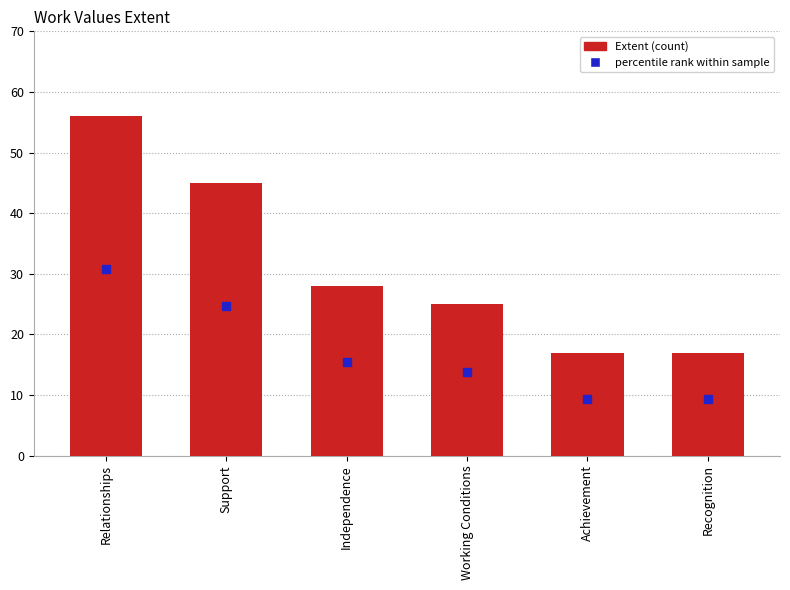

What is the label of the 4th bar from the right?

Independence